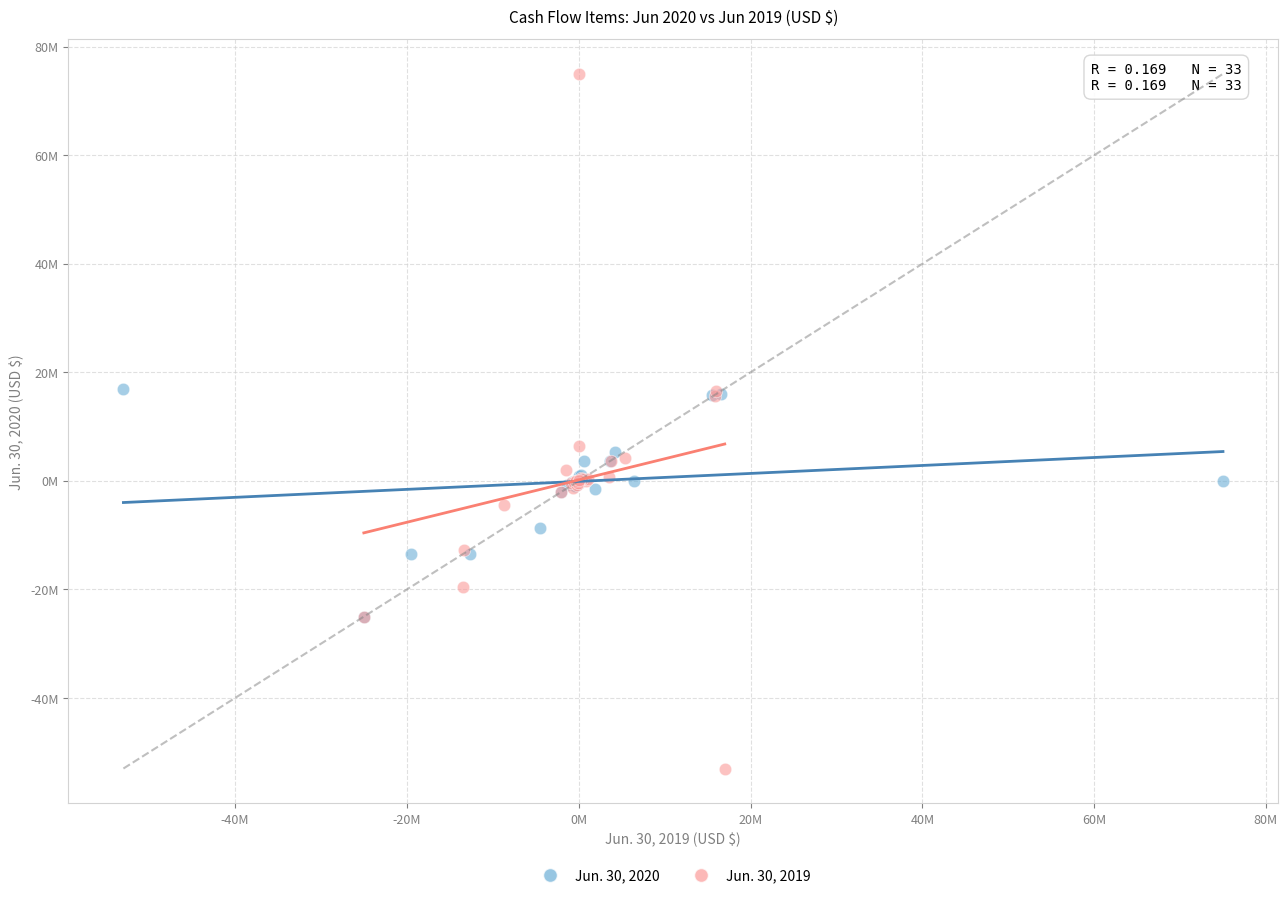

Which series contains the lowest Y value?

Jun. 30, 2019